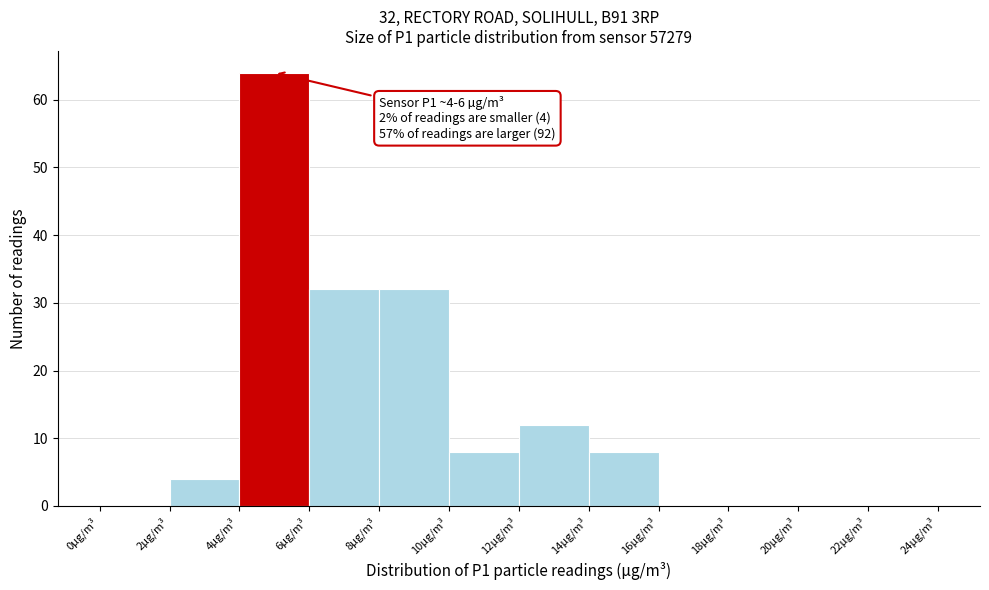

Which range on the x-axis has the tallest bar?

4 to 6